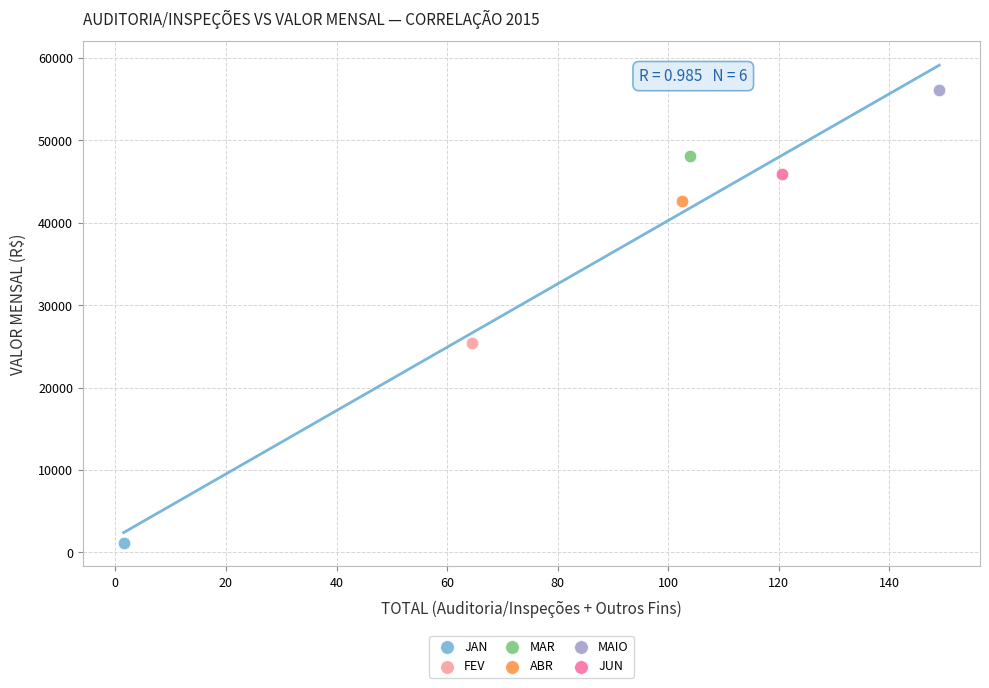

Which series reaches the maximum Y coordinate?

MAIO